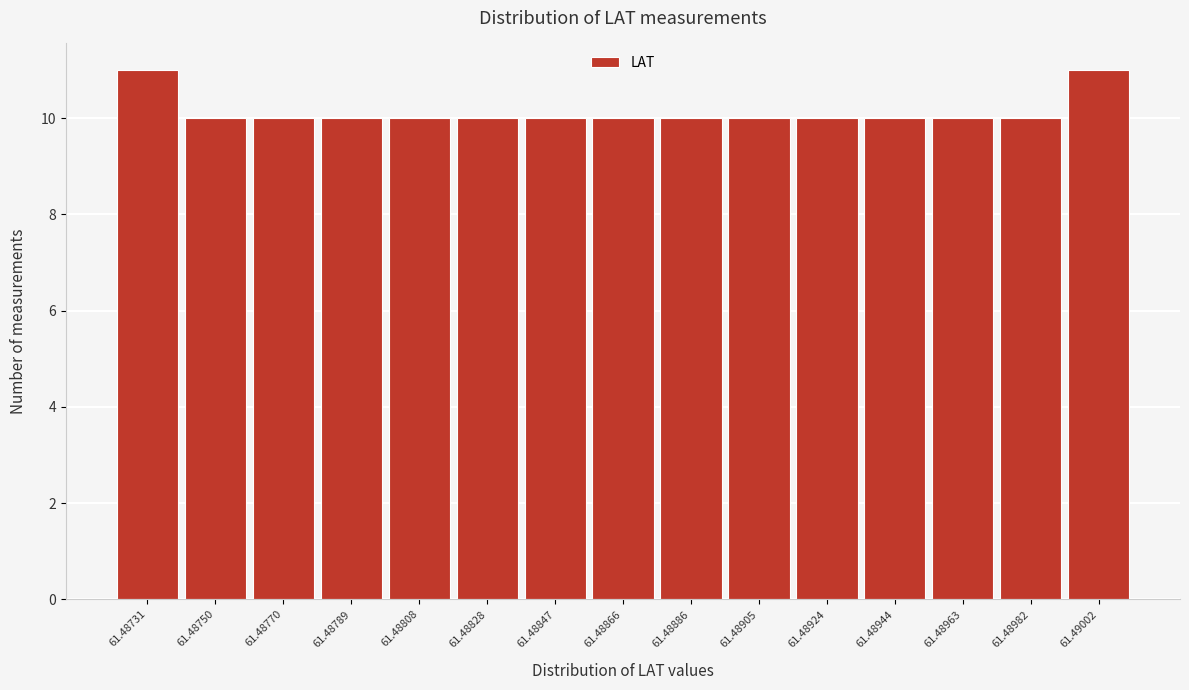

Reading right to left, extract all data points from this chart.

11	10	10	10	10	10	10	10	10	10	10	10	10	10	11